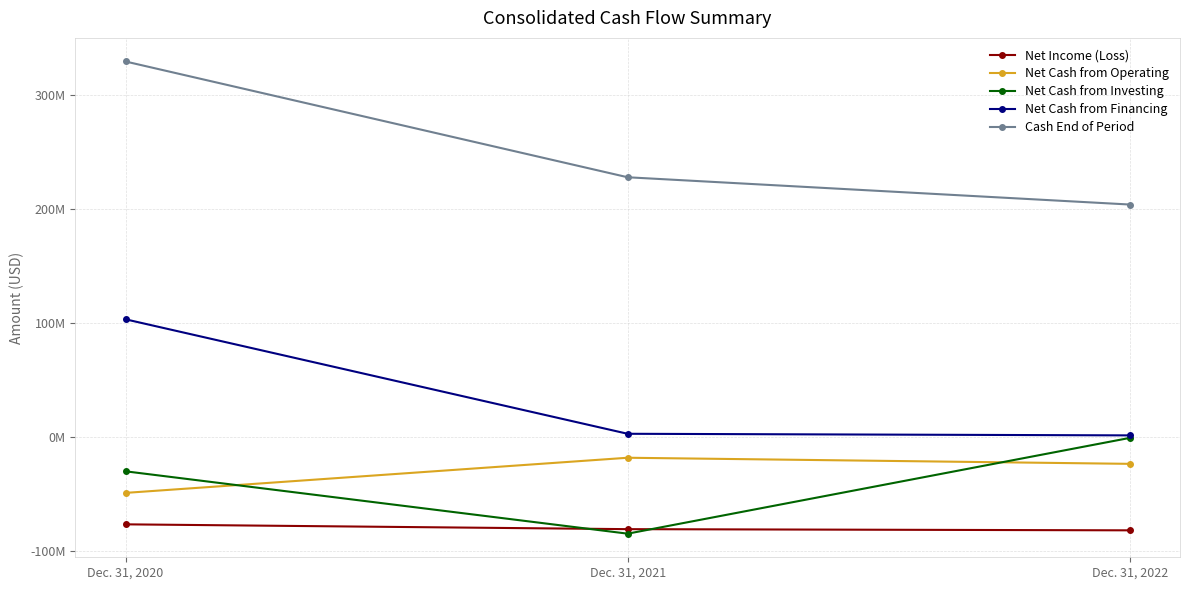

Which has a higher value, Dec. 31, 2022 or Dec. 31, 2021?

Dec. 31, 2021